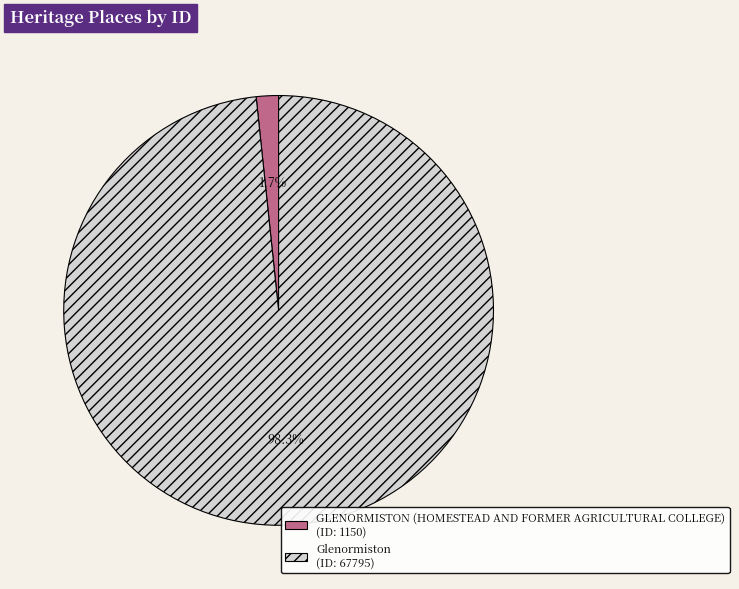

What percentage is the GLENORMISTON (HOMESTEAD AND FORMER AGRICULTURAL COLLEGE) slice, to the nearest percent?

2%